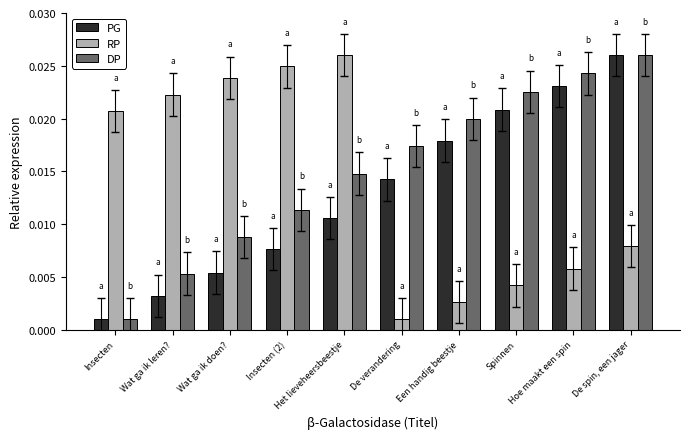

At Wat ga ik doen?, list the series in order from largest to smallest.

RP, DP, PG